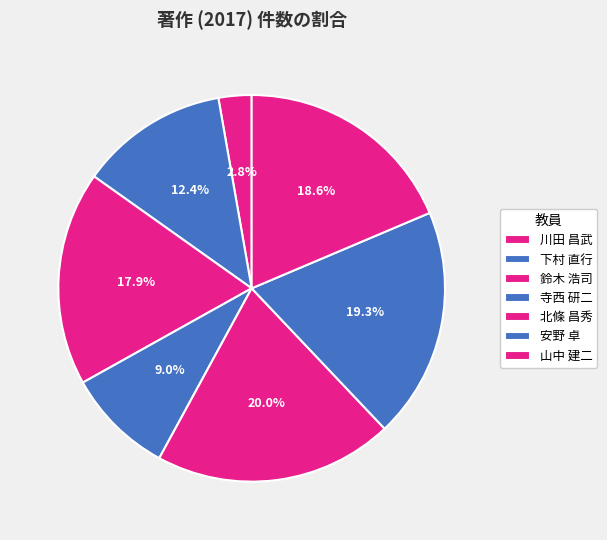

Count the number of slices in the pie.

7